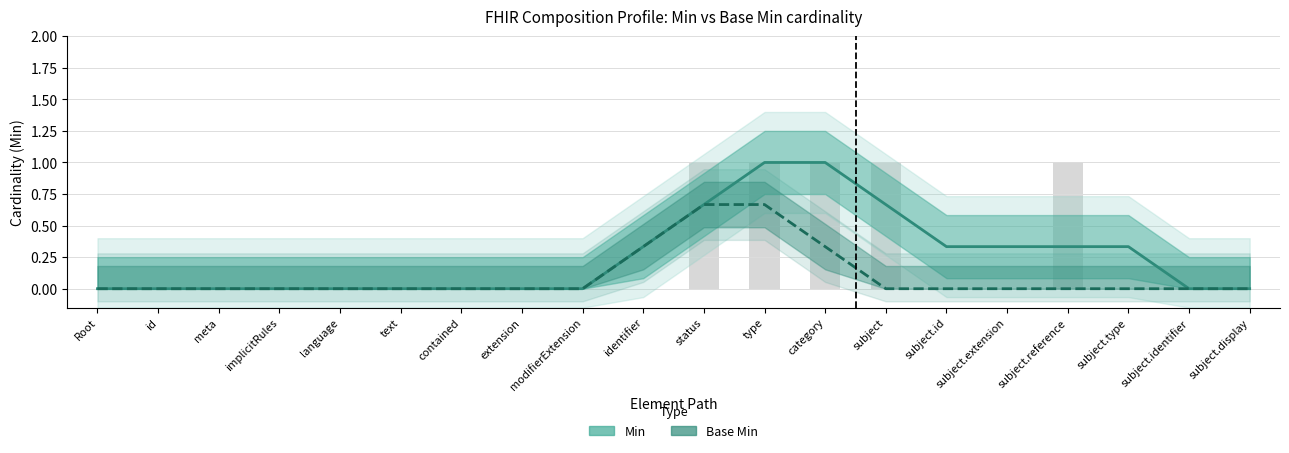

At which category does the chart reach its minimum across all series?

Root